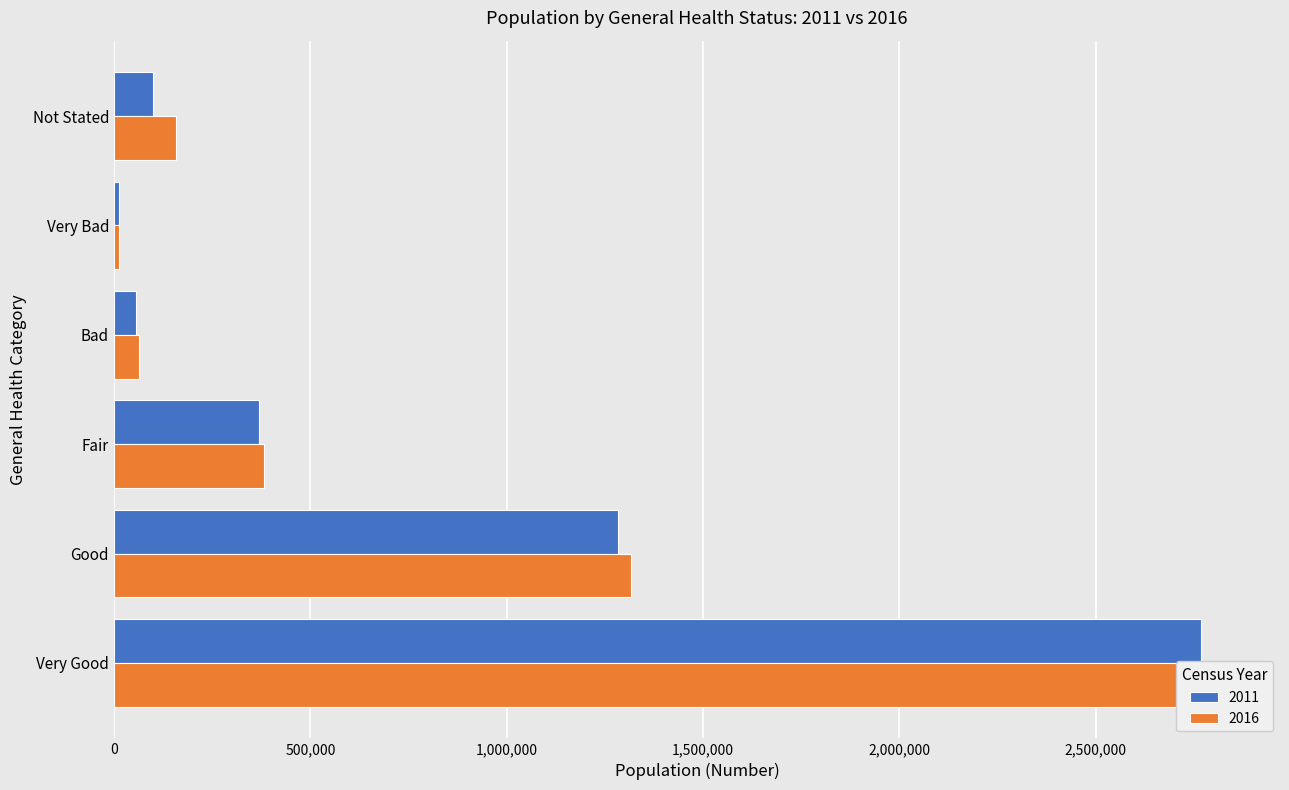

What is the highest value of the 2016 series?

2827544